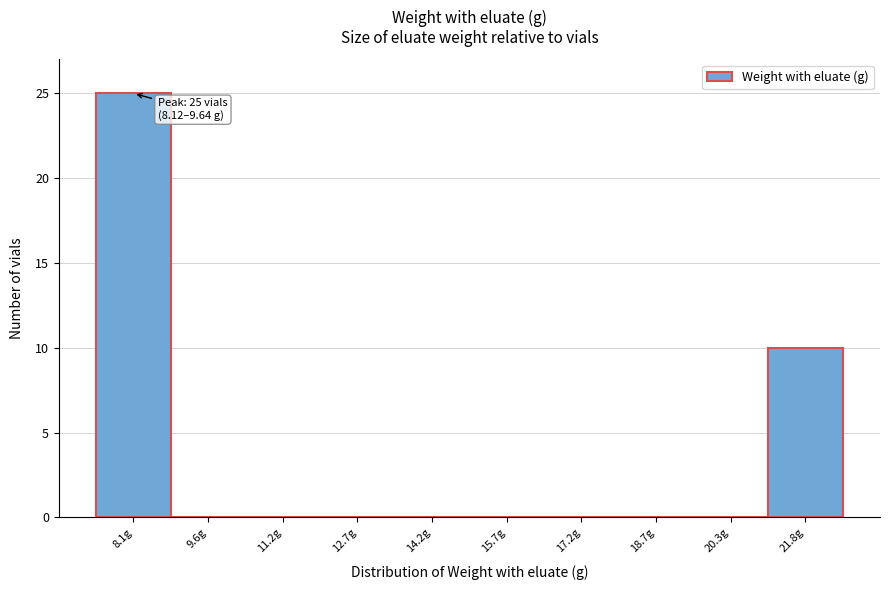

Reading left to right, list all the values displayed in this chart.

8.1g=25	9.6g=0	11.2g=0	12.7g=0	14.2g=0	15.7g=0	17.2g=0	18.7g=0	20.3g=0	21.8g=10